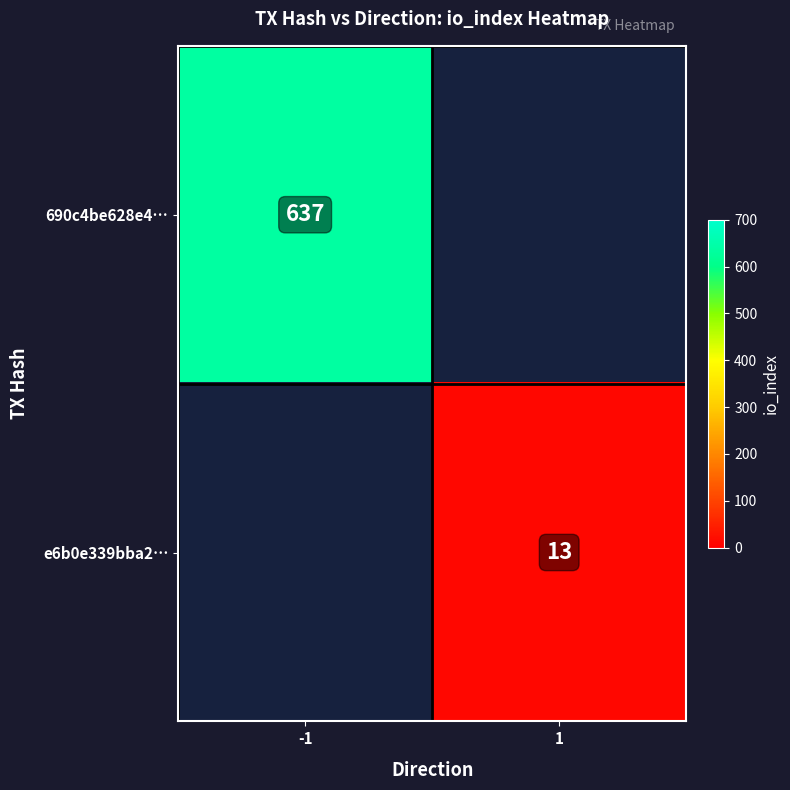

At how many categories does at least one series exceed 246?

1